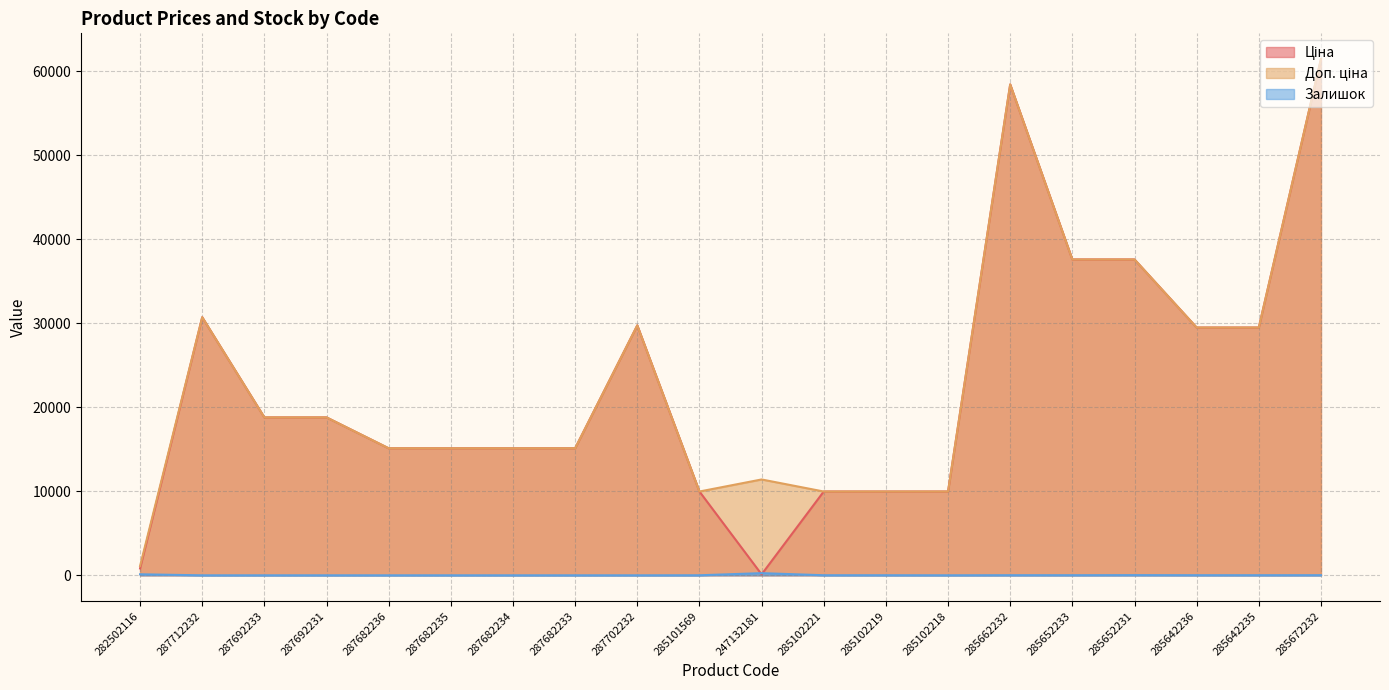

Count the number of data series in this chart.

3